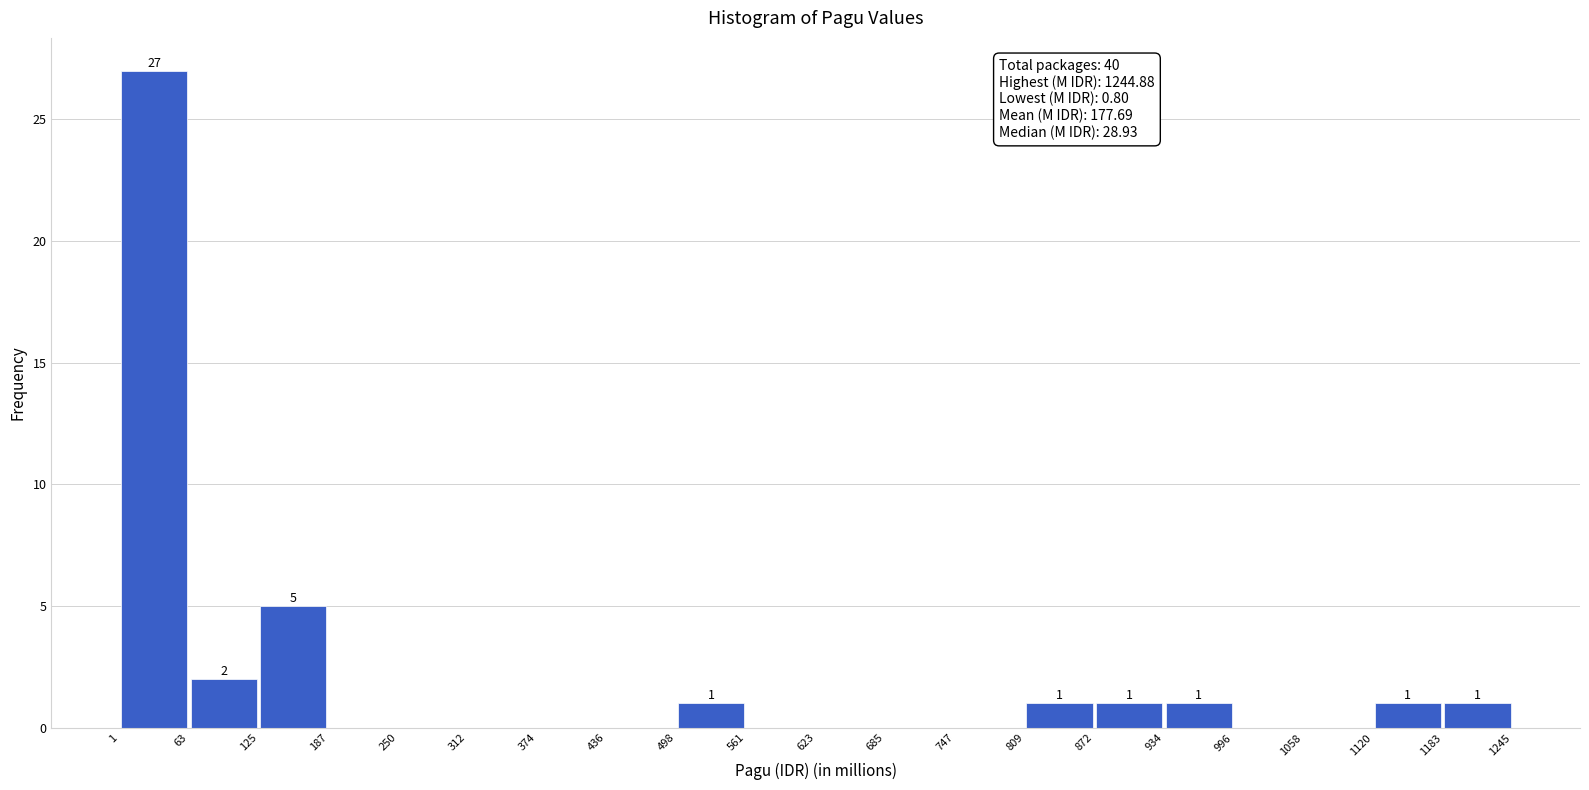

Over which range of the x-axis is the bar tallest?

1 to 63